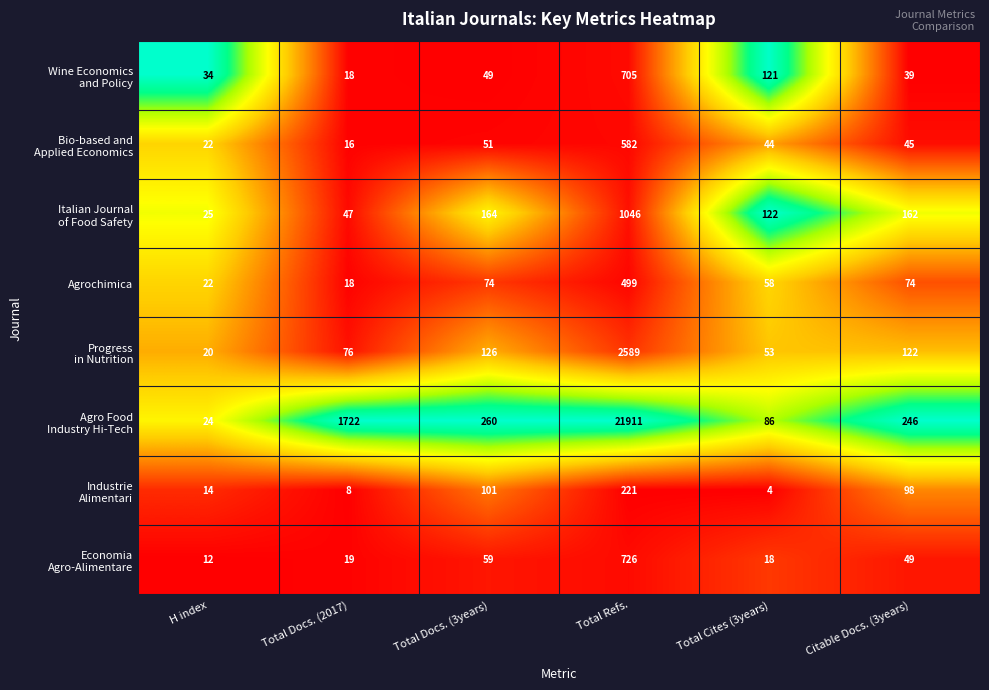

What is the difference between the highest and lowest values at Total Refs.?

21690